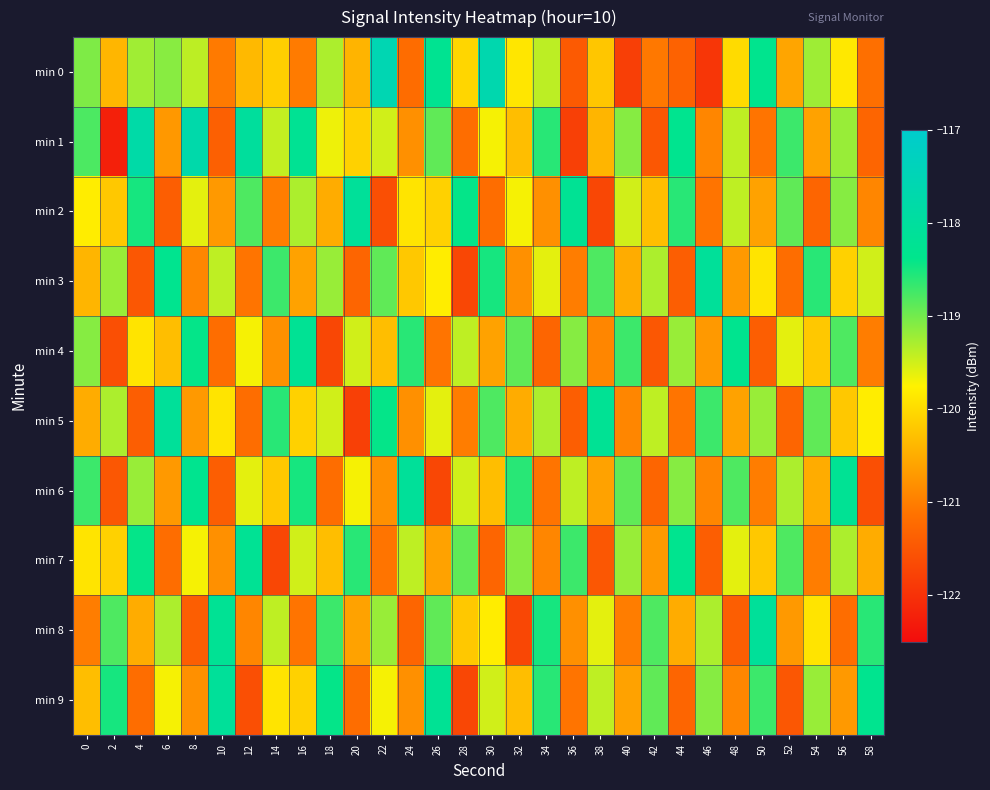

Reading left to right, list all the values displayed in this chart.

min 0: 0=-119.1	2=-120.4	4=-119.2	6=-119.1	8=-119.4	10=-121.0	12=-120.4	14=-120.1	16=-121.0	18=-119.3	20=-120.4	22=-117.6	24=-121.2	26=-118.3	28=-120.0	30=-117.6	32=-119.9	34=-119.4	36=-121.4	38=-120.2	40=-121.8	42=-121.1	44=-121.3	46=-121.9	48=-120.0	50=-118.3	52=-120.6	54=-119.2	56=-119.9	58=-121.2
min 1: 0=-118.8	2=-122.2	4=-117.8	6=-120.7	8=-117.7	10=-121.4	12=-118.0	14=-119.4	16=-118.2	18=-119.7	20=-120.1	22=-119.5	24=-120.8	26=-118.9	28=-121.2	30=-119.7	32=-120.3	34=-118.6	36=-121.8	38=-120.4	40=-119.1	42=-121.5	44=-118.3	46=-120.9	48=-119.4	50=-121.1	52=-118.7	54=-120.6	56=-119.2	58=-121.3
min 2: 0=-119.8	2=-120.2	4=-118.5	6=-121.4	8=-119.6	10=-120.7	12=-118.8	14=-121.0	16=-119.3	18=-120.5	20=-118.1	22=-121.6	24=-119.9	26=-120.1	28=-118.4	30=-121.2	32=-119.7	34=-120.8	36=-118.2	38=-121.7	40=-119.5	42=-120.3	44=-118.6	46=-121.1	48=-119.4	50=-120.6	52=-118.9	54=-121.3	56=-119.1	58=-120.9
min 3: 0=-120.4	2=-119.2	4=-121.5	6=-118.3	8=-120.9	10=-119.4	12=-121.1	14=-118.7	16=-120.6	18=-119.2	20=-121.3	22=-118.9	24=-120.2	26=-119.8	28=-121.7	30=-118.5	32=-120.8	34=-119.6	36=-121.0	38=-118.8	40=-120.5	42=-119.3	44=-121.4	46=-118.1	48=-120.7	50=-119.9	52=-121.2	54=-118.6	56=-120.1	58=-119.5
min 4: 0=-119.1	2=-121.6	4=-119.9	6=-120.3	8=-118.4	10=-121.2	12=-119.7	14=-120.8	16=-118.2	18=-121.7	20=-119.5	22=-120.3	24=-118.6	26=-121.1	28=-119.4	30=-120.6	32=-118.9	34=-121.3	36=-119.1	38=-120.9	40=-118.7	42=-121.5	44=-119.2	46=-120.7	48=-118.3	50=-121.4	52=-119.6	54=-120.2	56=-118.8	58=-121.0
min 5: 0=-120.5	2=-119.3	4=-121.4	6=-118.1	8=-120.7	10=-119.9	12=-121.2	14=-118.6	16=-120.1	18=-119.5	20=-121.8	22=-118.4	24=-120.8	26=-119.6	28=-121.0	30=-118.8	32=-120.5	34=-119.3	36=-121.4	38=-118.2	40=-120.9	42=-119.4	44=-121.1	46=-118.7	48=-120.6	50=-119.2	52=-121.3	54=-118.9	56=-120.2	58=-119.8
min 6: 0=-118.7	2=-121.5	4=-119.2	6=-120.7	8=-118.3	10=-121.4	12=-119.6	14=-120.2	16=-118.5	18=-121.2	20=-119.7	22=-120.8	24=-118.1	26=-121.7	28=-119.5	30=-120.3	32=-118.6	34=-121.1	36=-119.4	38=-120.6	40=-118.9	42=-121.3	44=-119.1	46=-120.9	48=-118.8	50=-121.0	52=-119.3	54=-120.5	56=-118.2	58=-121.6
min 7: 0=-119.9	2=-120.1	4=-118.4	6=-121.2	8=-119.7	10=-120.8	12=-118.2	14=-121.7	16=-119.5	18=-120.3	20=-118.6	22=-121.1	24=-119.4	26=-120.6	28=-118.9	30=-121.3	32=-119.1	34=-120.9	36=-118.7	38=-121.5	40=-119.2	42=-120.7	44=-118.3	46=-121.4	48=-119.6	50=-120.2	52=-118.8	54=-121.0	56=-119.3	58=-120.5
min 8: 0=-121.0	2=-118.8	4=-120.5	6=-119.3	8=-121.4	10=-118.2	12=-120.9	14=-119.4	16=-121.1	18=-118.7	20=-120.6	22=-119.2	24=-121.3	26=-118.9	28=-120.2	30=-119.8	32=-121.7	34=-118.5	36=-120.8	38=-119.6	40=-121.0	42=-118.8	44=-120.5	46=-119.3	48=-121.4	50=-118.1	52=-120.7	54=-119.9	56=-121.2	58=-118.6
min 9: 0=-120.3	2=-118.5	4=-121.2	6=-119.7	8=-120.8	10=-118.1	12=-121.6	14=-119.9	16=-120.1	18=-118.4	20=-121.2	22=-119.7	24=-120.8	26=-118.2	28=-121.7	30=-119.5	32=-120.3	34=-118.6	36=-121.1	38=-119.4	40=-120.6	42=-118.9	44=-121.3	46=-119.1	48=-120.9	50=-118.7	52=-121.5	54=-119.2	56=-120.7	58=-118.3